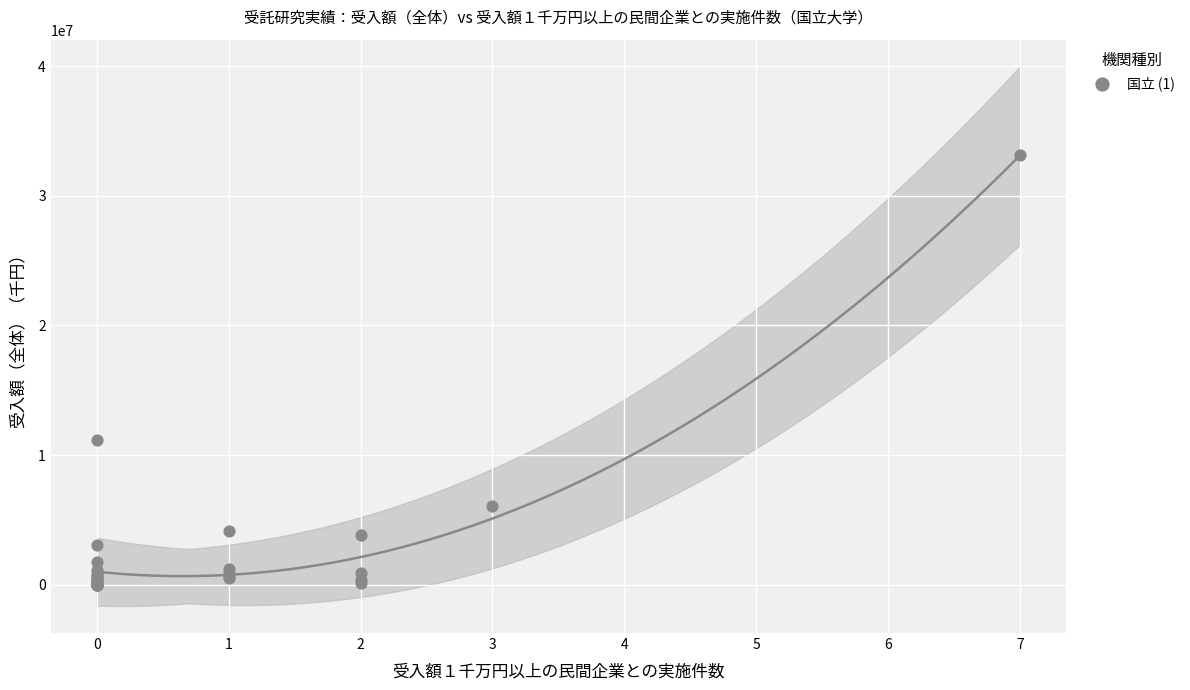

What Y value in the scatter plot is closest to 16558577?

11140320